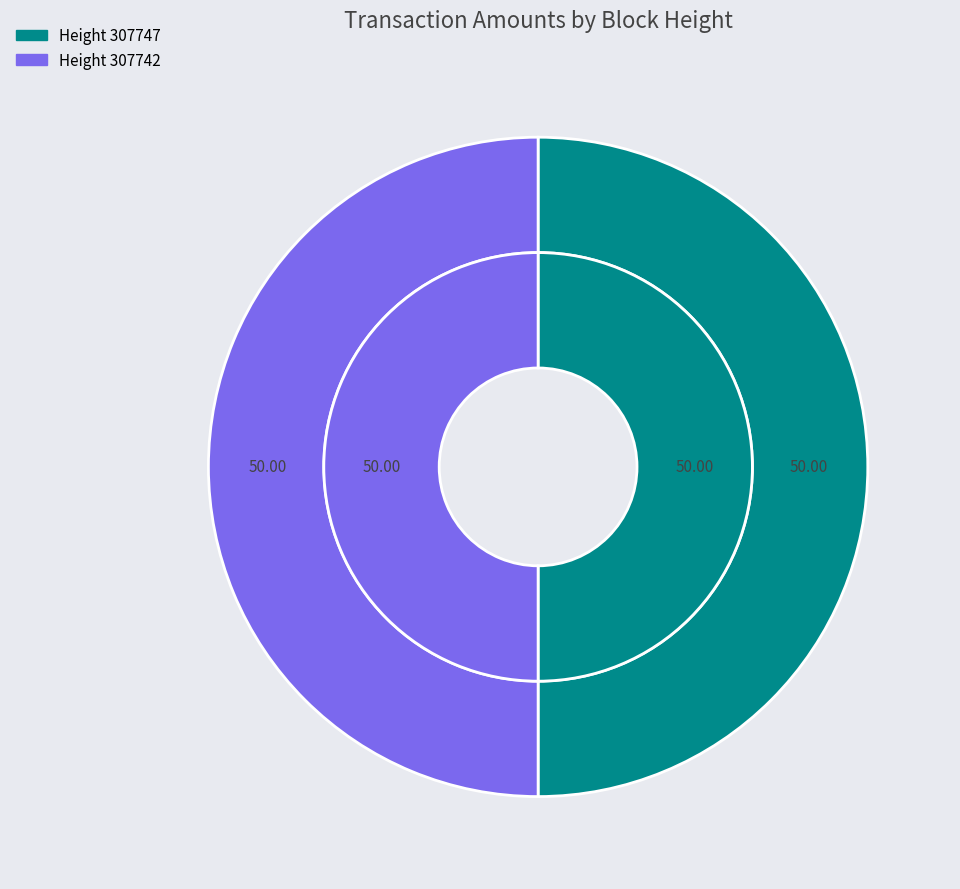

How many slices are in this pie chart?

2